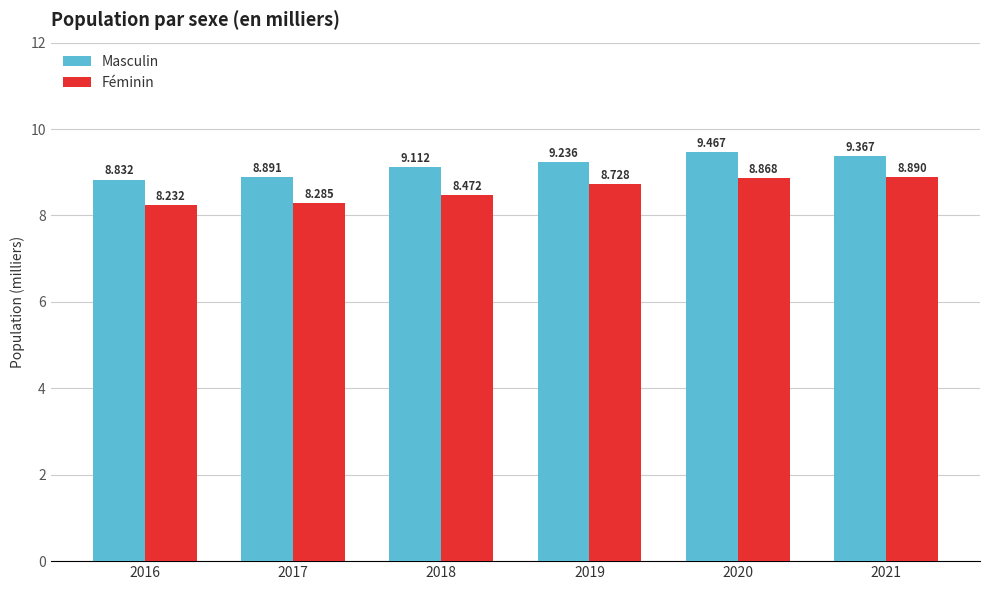

Is the value of Masculin at 2016 greater than the value of Féminin at 2021?

No